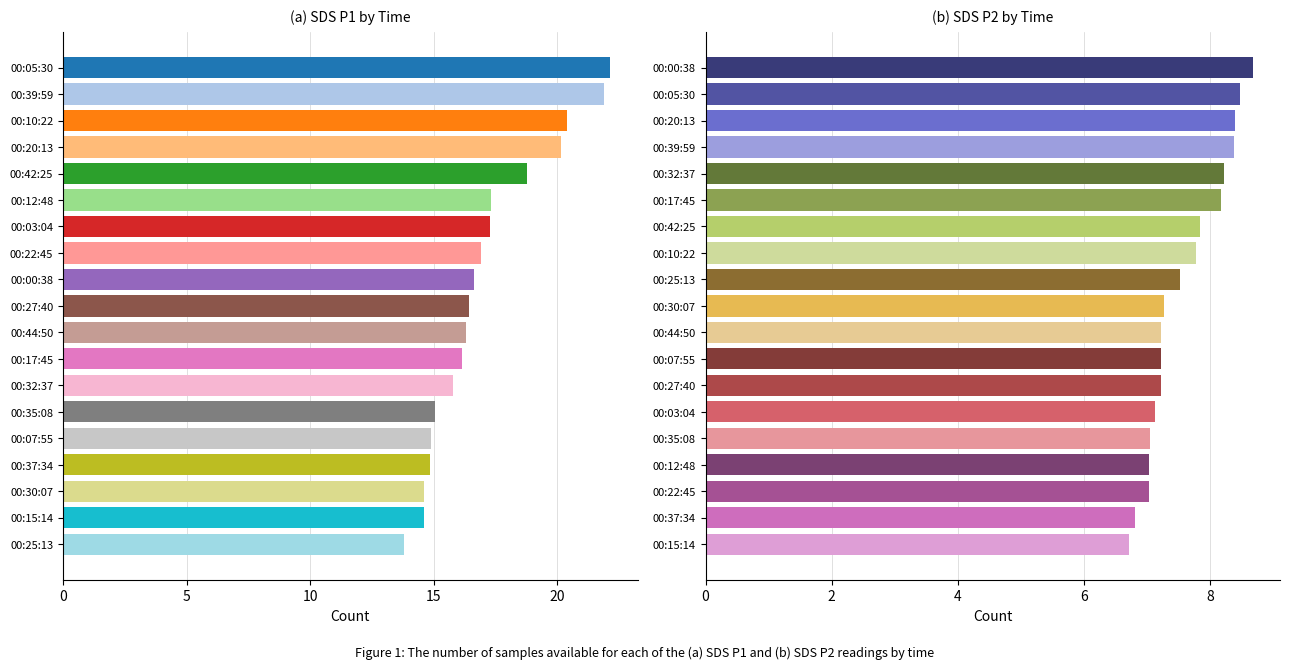

What is the average value of the SDS_P2 series?

7.6